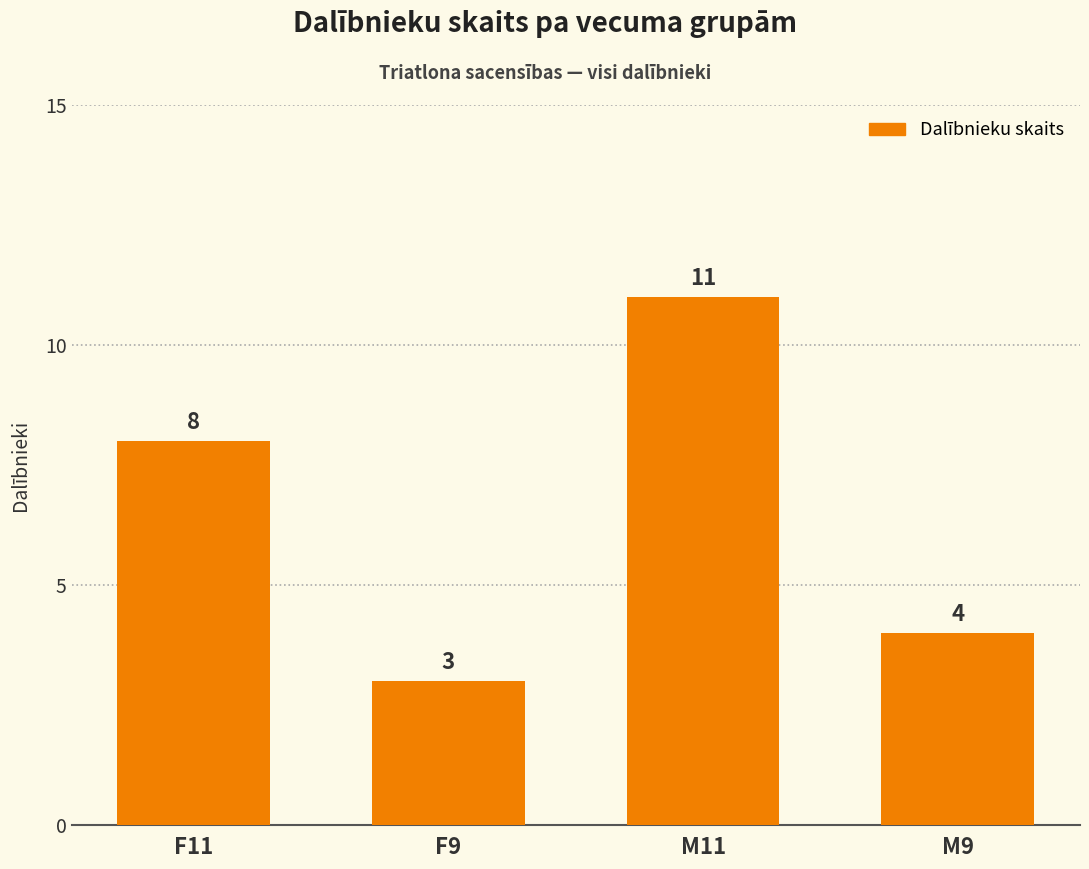

What value does the data have at F11?

8